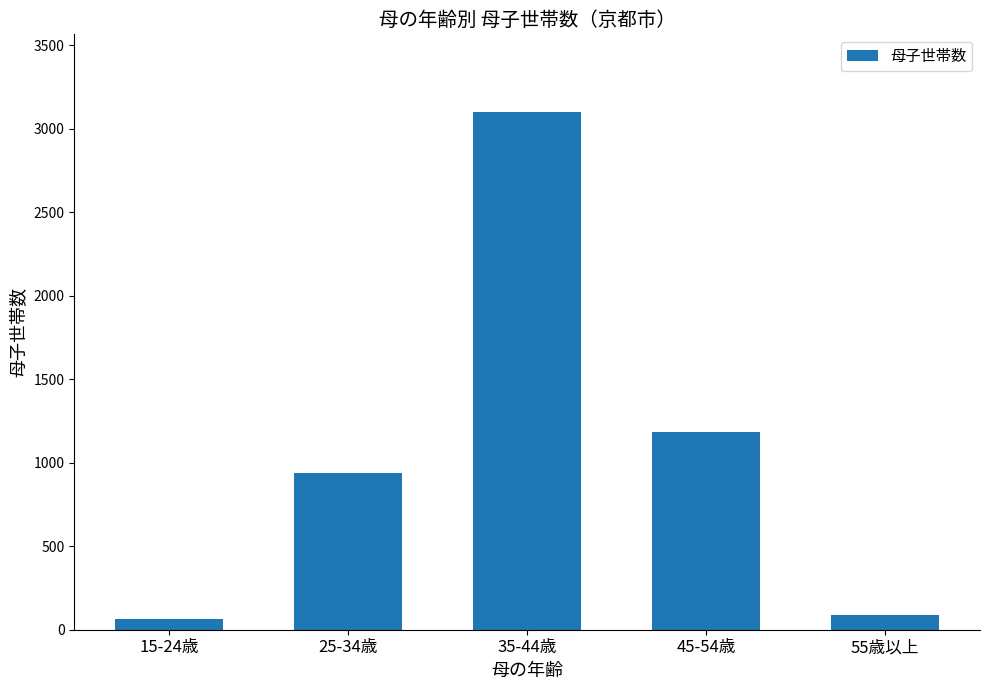

What is the difference between the second highest and second lowest values?

1094